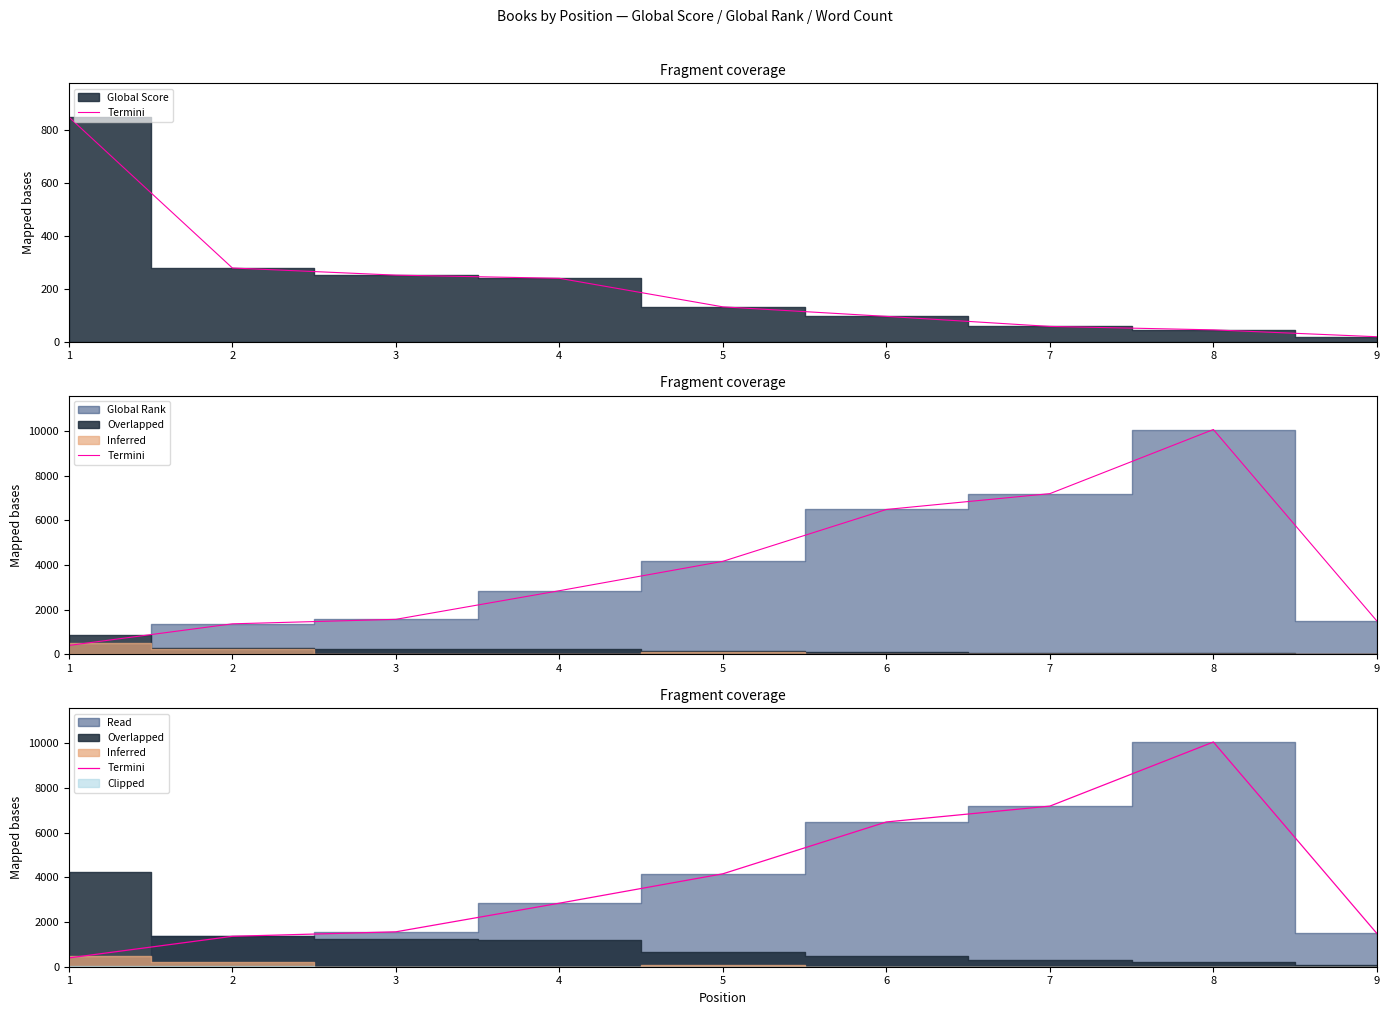

Where does the data first go above 2845?

5